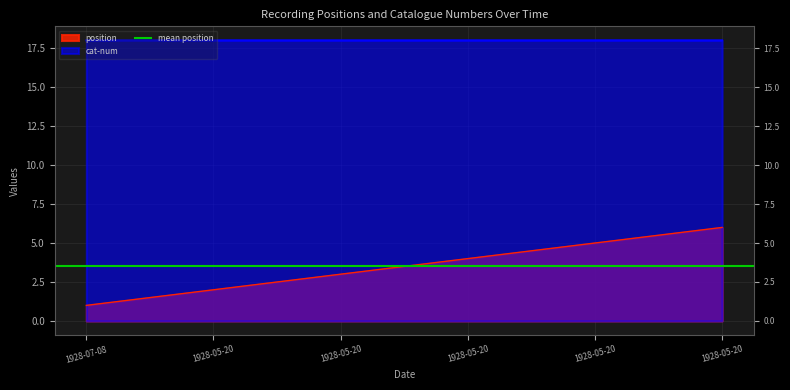

Rank the series by their maximum value, from lowest to highest.

position, cat-num